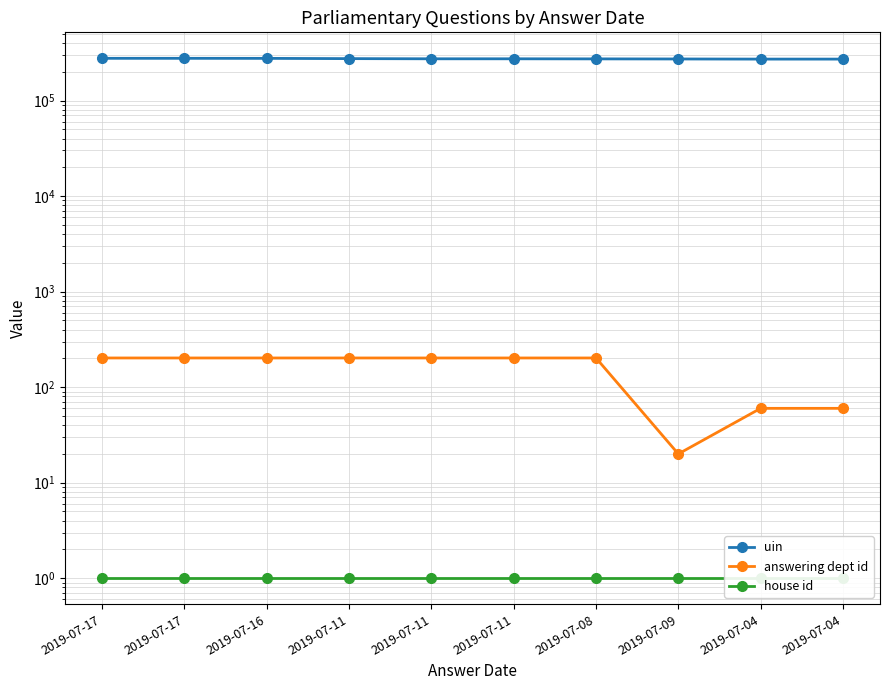

True or false: answering dept id and house id intersect in this chart.

False